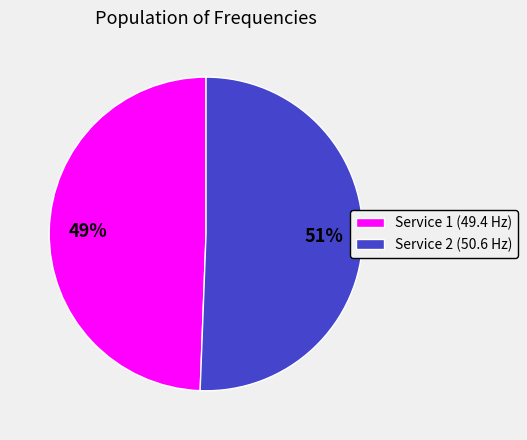

Do Service 2 (50.6 Hz) and Service 1 (49.4 Hz) together represent more than half of the pie?

Yes